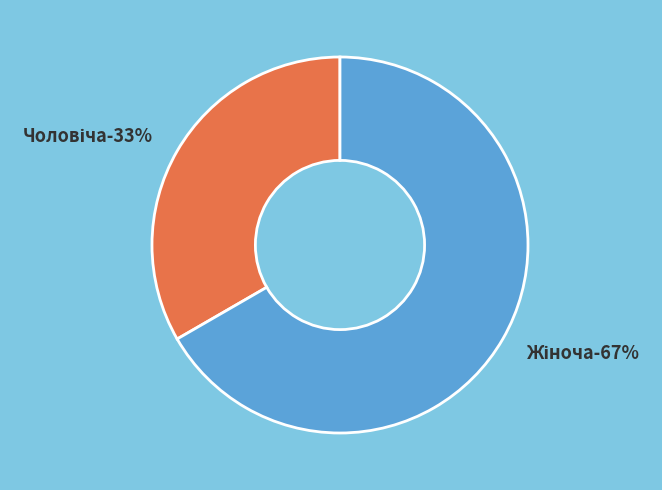

What is the smallest slice in the pie chart?

Чоловіча